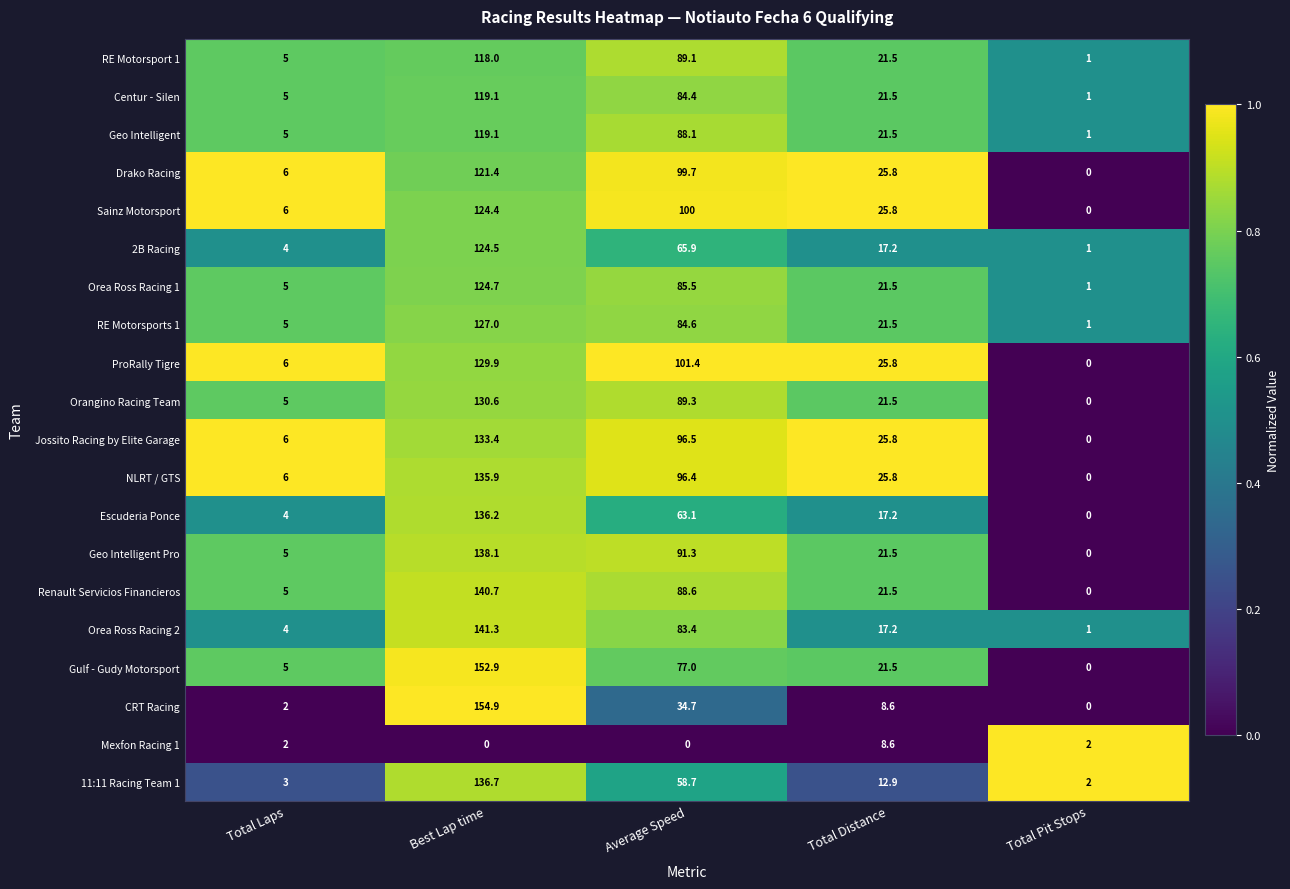

What is the difference between the maximum and minimum values in the Orangino Racing Team series?

130.6